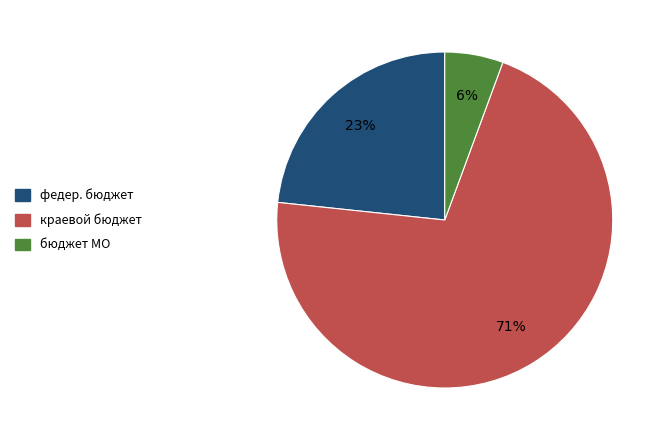

Is there any slice that represents more than half of the pie?

Yes